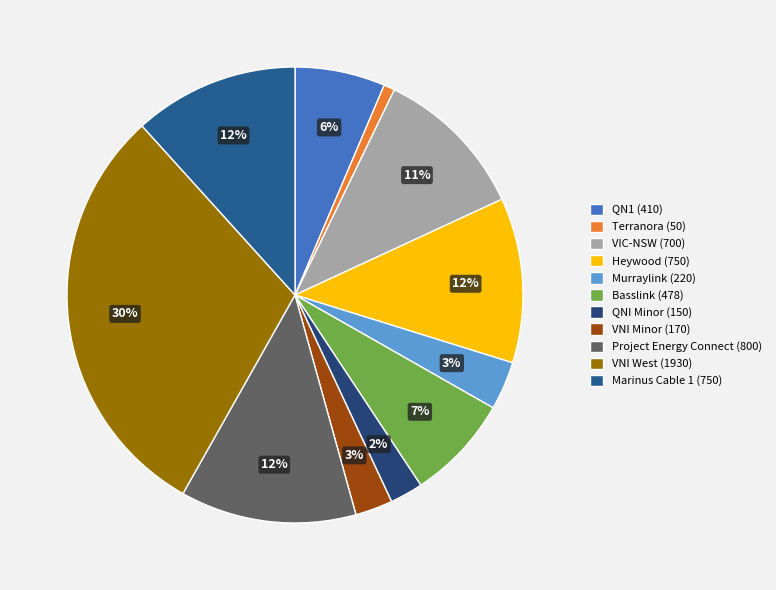

Which category has the smallest portion of the pie?

Terranora